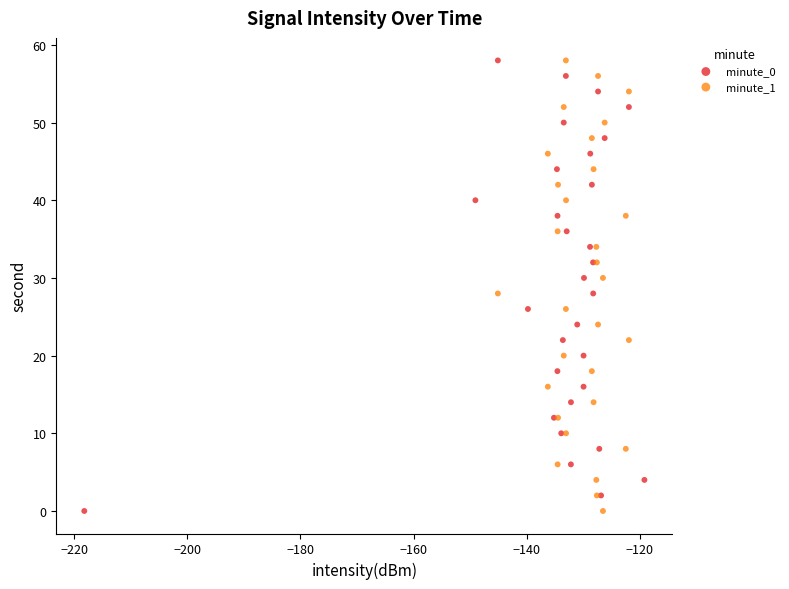

What are all the series names shown in the legend?

minute_0, minute_1